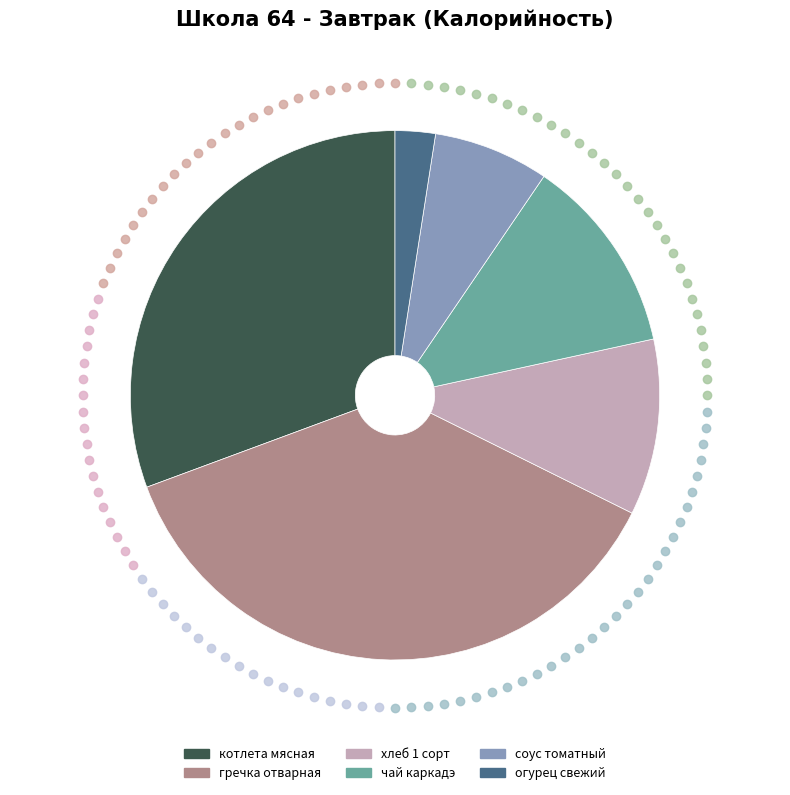

Is гречка отварная the majority of the pie?

No